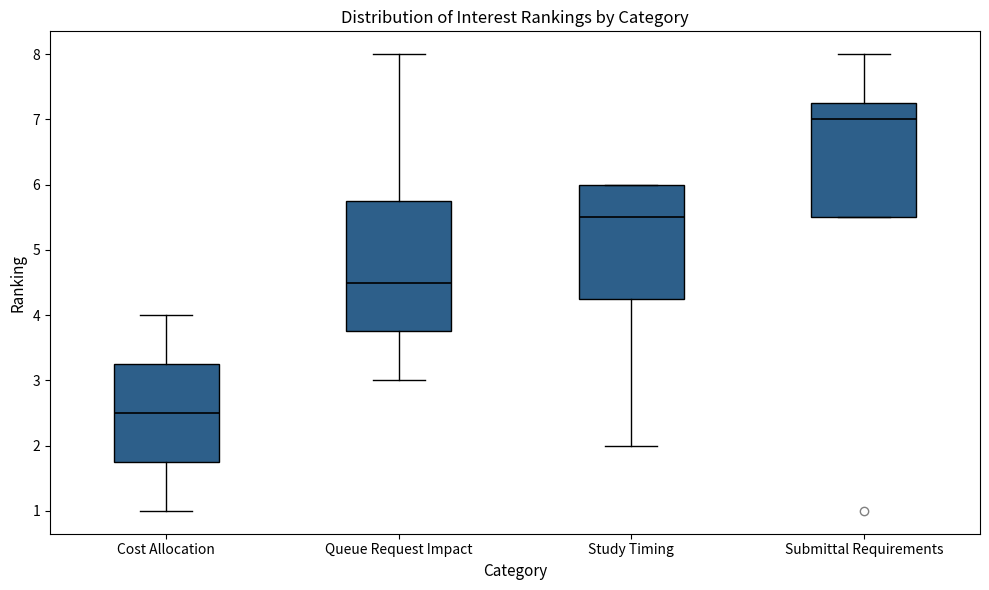

Which box's median line is the lowest?

Cost Allocation